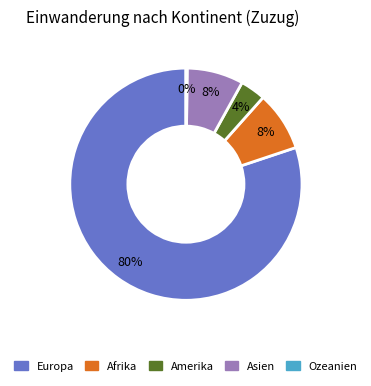

Which has a higher value, Europa or Asien?

Europa